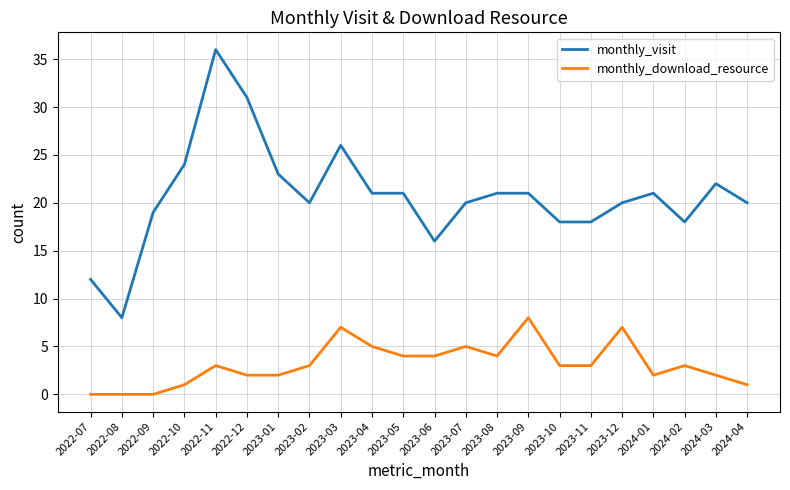

Which label corresponds to the largest value in the chart?

2022-11